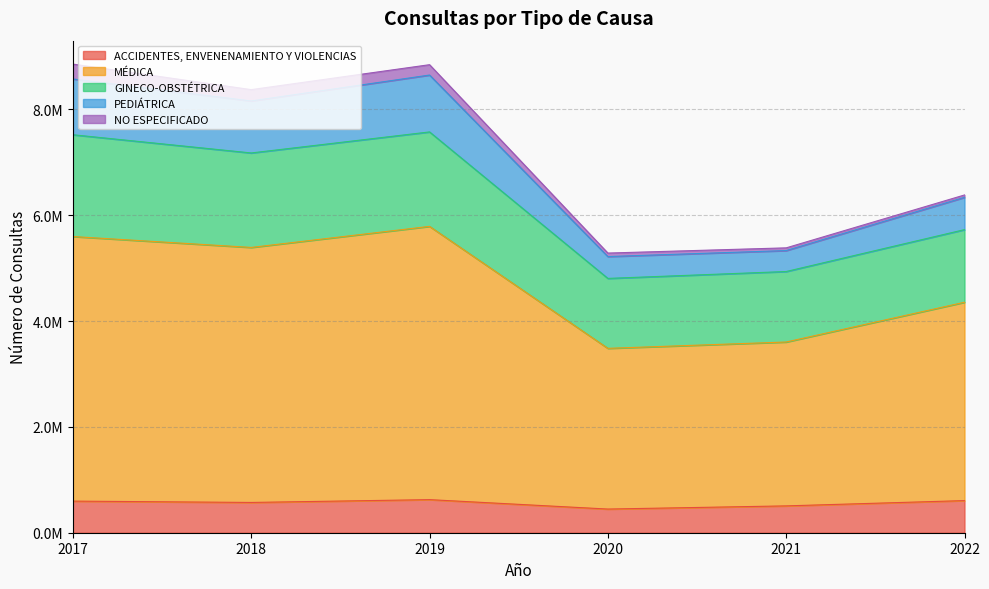

Is it true that ACCIDENTES, ENVENENAMIENTO Y VIOLENCIAS equals 161006 at 2021?

False